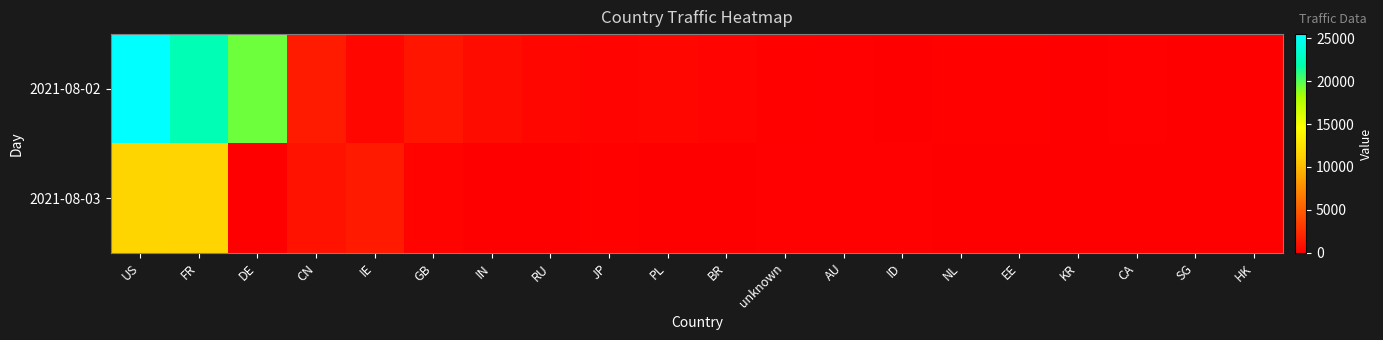

Which series changed the most between CN and IN?

2021-08-03